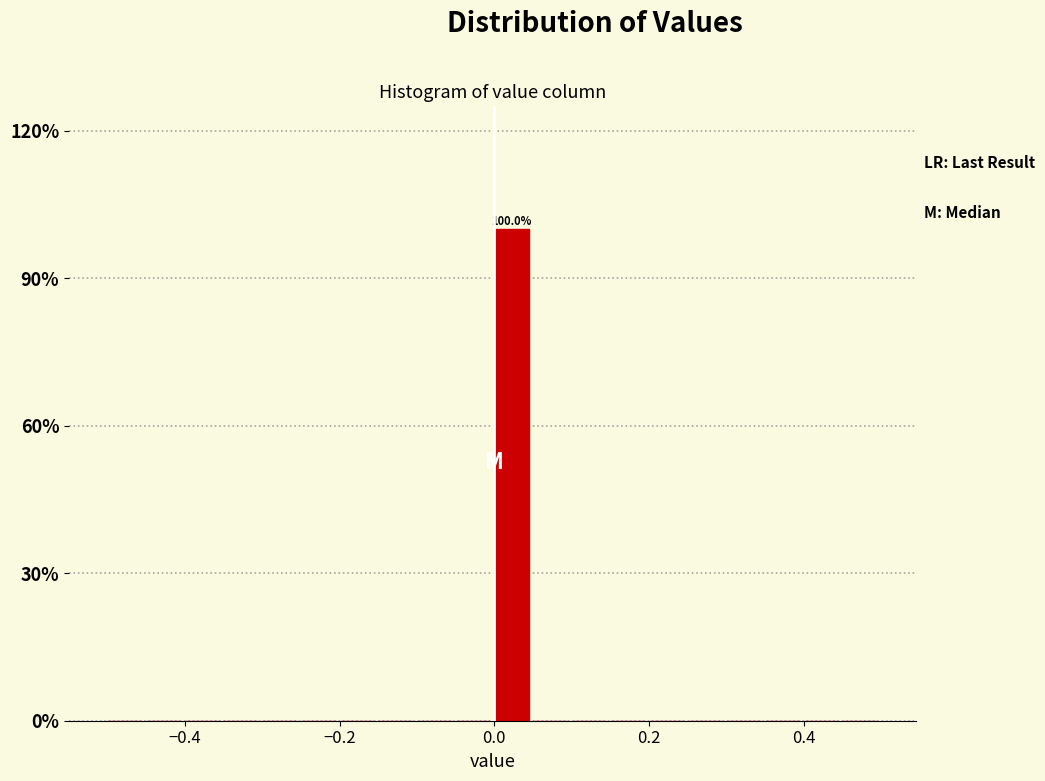

Read against the x-axis, roughly where is the centre of the tallest bar?

0.02